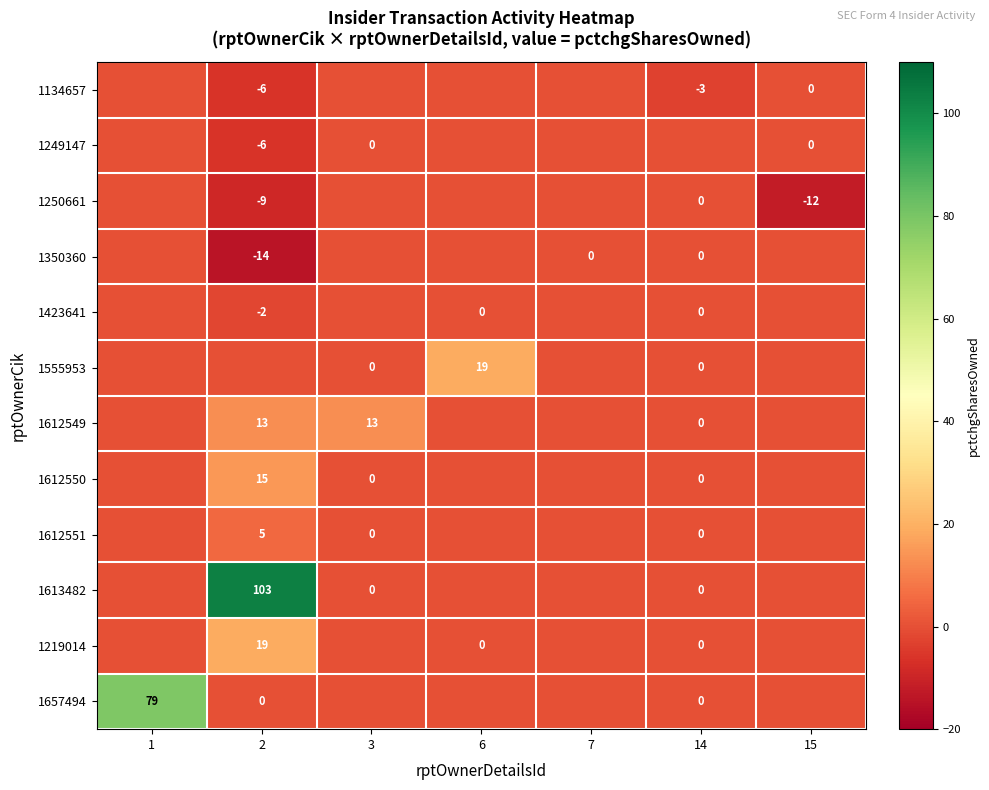

How many distinct data groups are displayed?

12